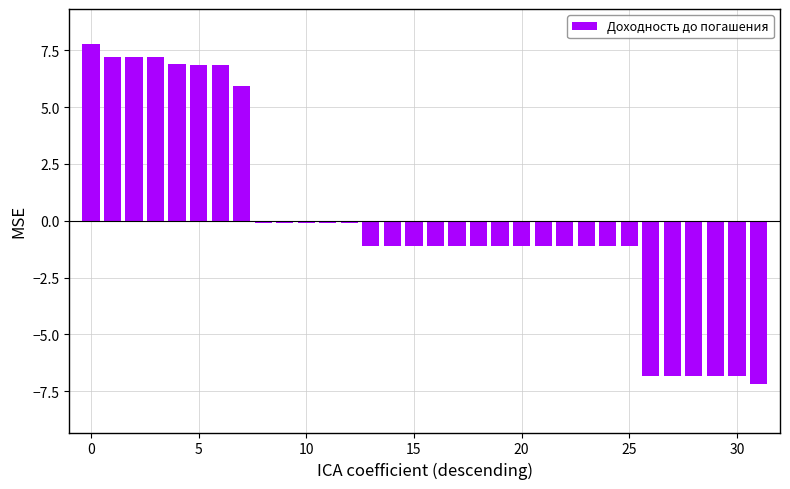

What is the difference between the maximum and minimum values?

14.9